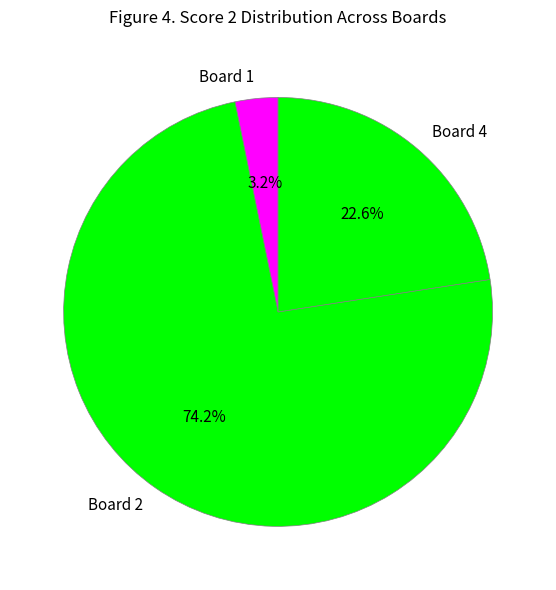

Does Board 4 represent more than half of the total?

No